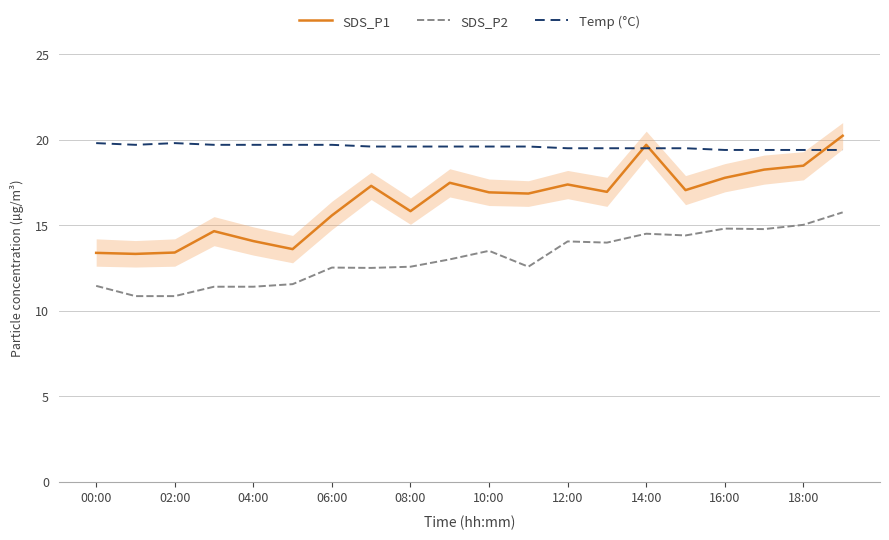

At which category is the sum across all series the highest?

19